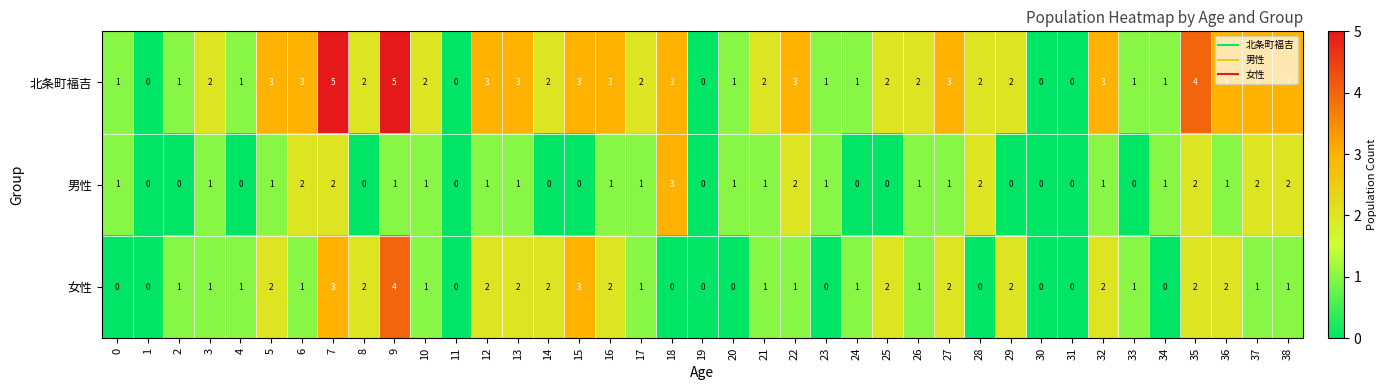

How many positive values does the 北条町福吉 series have?

34